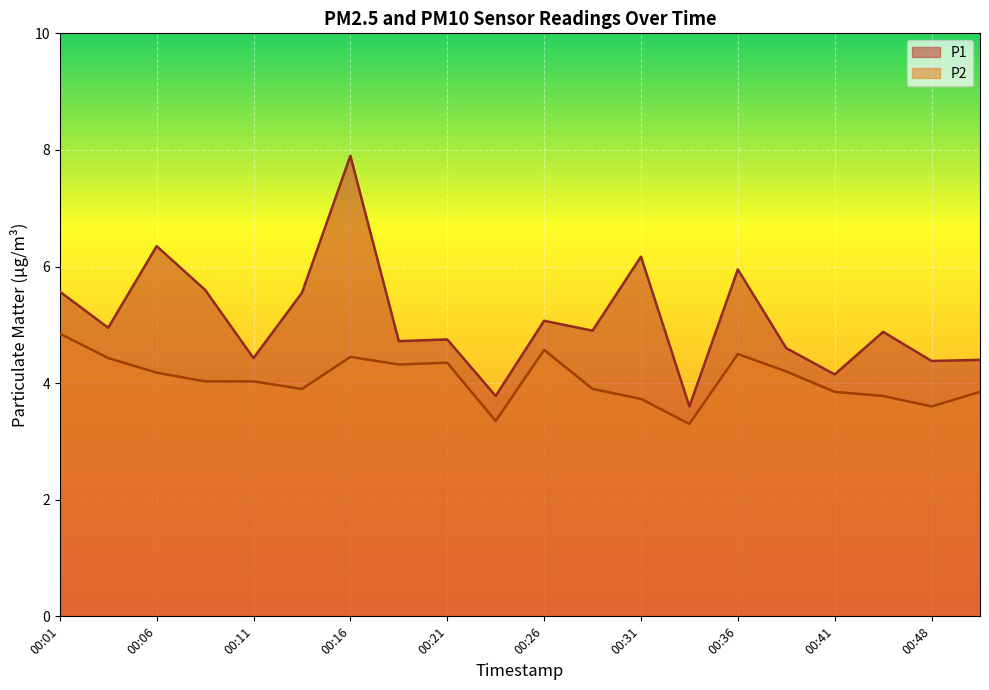

True or false: P2 and P1 intersect in this chart.

False